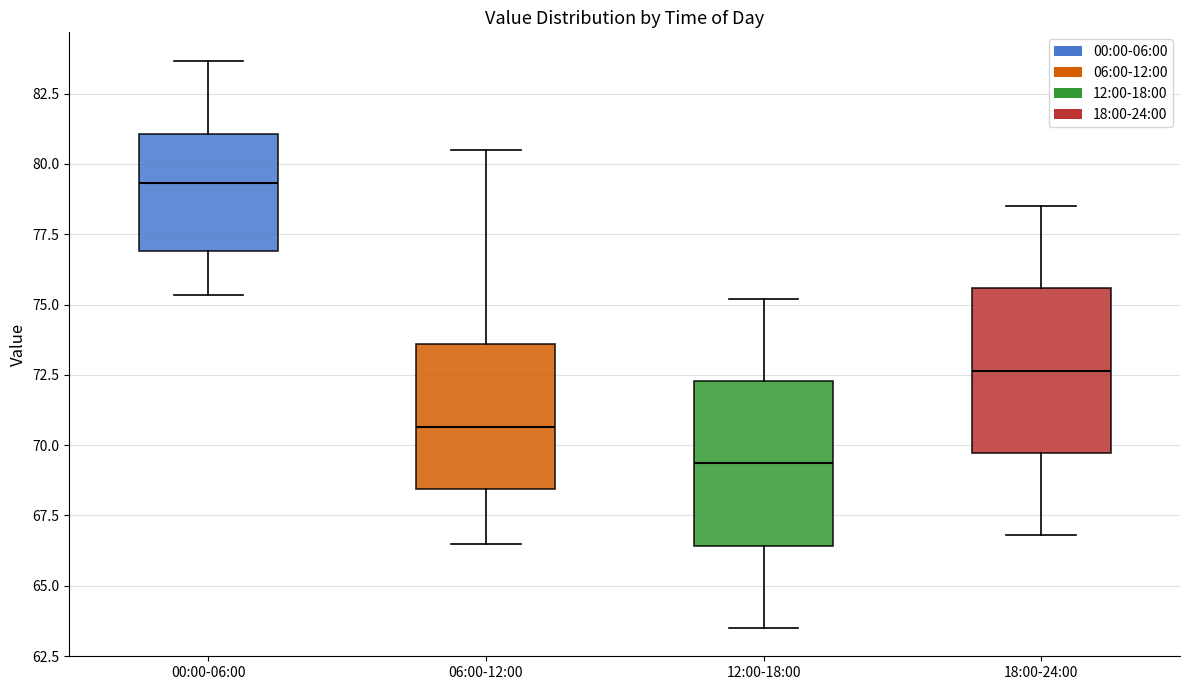

Reading left to right, transcribe this box plot: for each box, give where its median line is, the range the box spans, and where its two whiskers end, as read against the y-axis. The values are not printed on the chart, so give them approximately, as read against the axis.

00:00-06:00: median 79.5, box 77.0 to 81.0, whiskers 75.5 to 83.5
06:00-12:00: median 70.5, box 68.5 to 73.5, whiskers 66.5 to 80.5
12:00-18:00: median 69.5, box 66.5 to 72.5, whiskers 63.5 to 75.0
18:00-24:00: median 72.5, box 69.5 to 75.5, whiskers 67.0 to 78.5